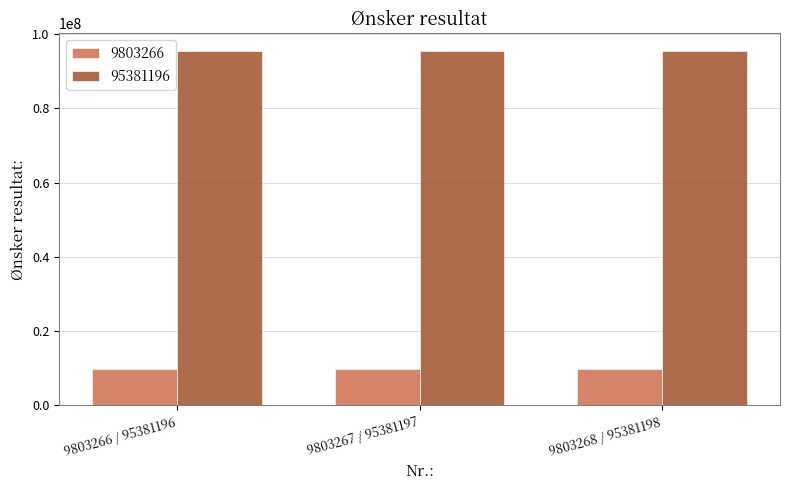

Is it true that 9803266 equals 14027741 at 9803267 / 95381197?

False